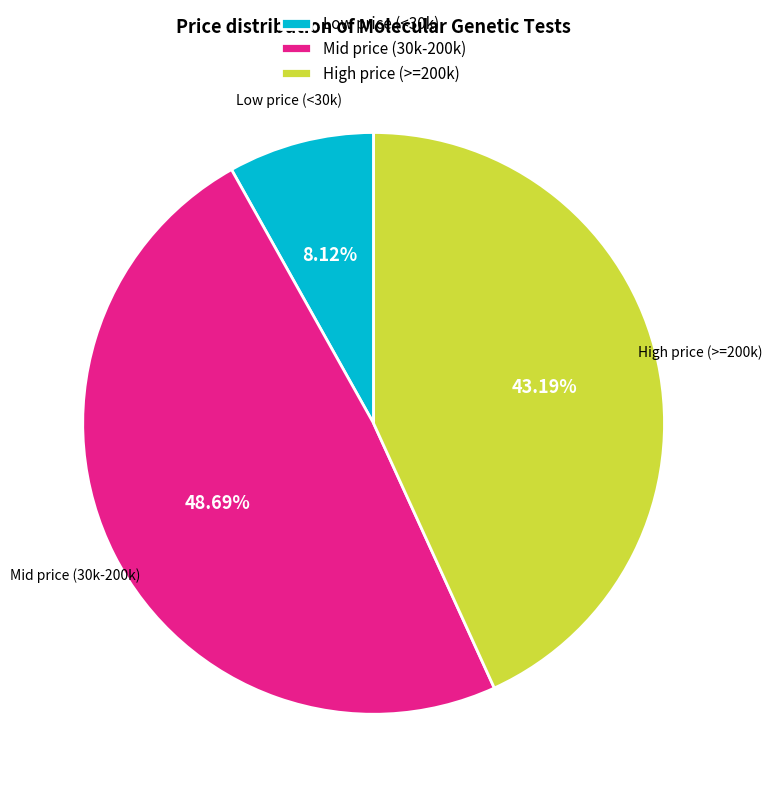

Approximately how many times larger is the value at High price (>=200k) compared to Mid price (30k-200k)?

0.9